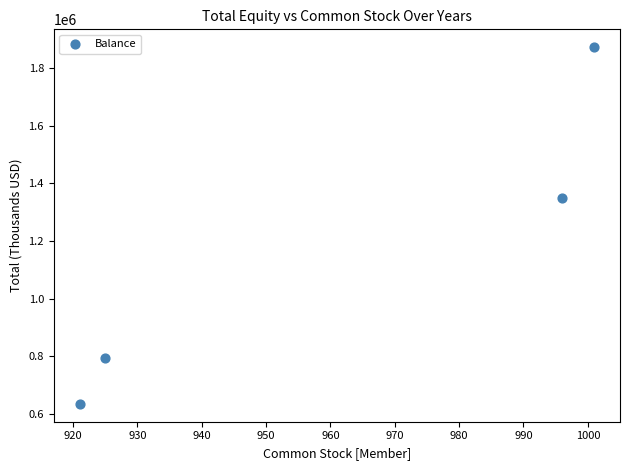

What is the average Y value?

1162523